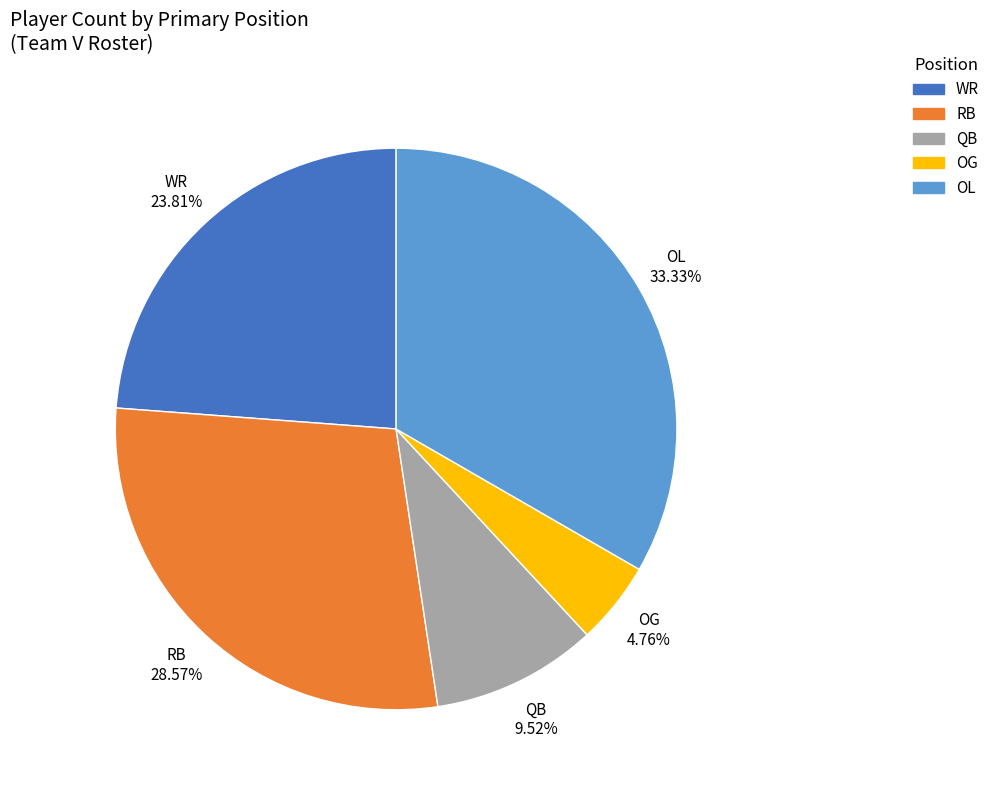

Which slice is the largest?

OL